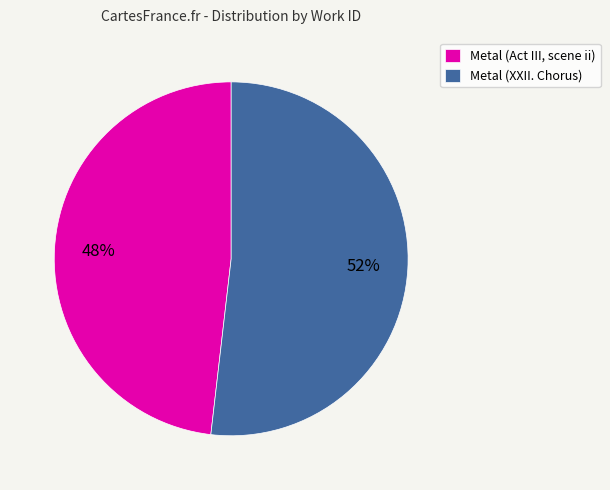

To the nearest percent, what is the difference between the Metal (Act III, scene ii) and Metal (XXII. Chorus) slice percentages?

4%